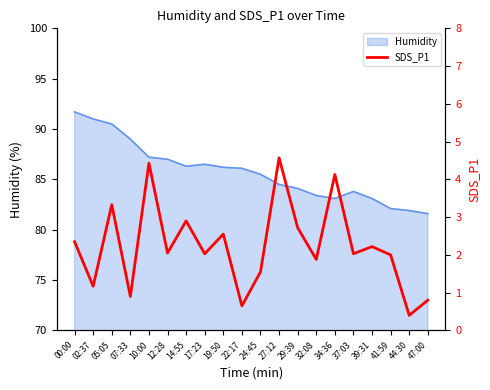

Reading left to right, list all the values displayed in this chart.

2.4	1.2	3.3	0.9	4.4	2.0	2.9	2.0	2.5	0.7	1.6	4.6	2.7	1.9	4.1	2.0	2.2	2.0	0.4	0.8